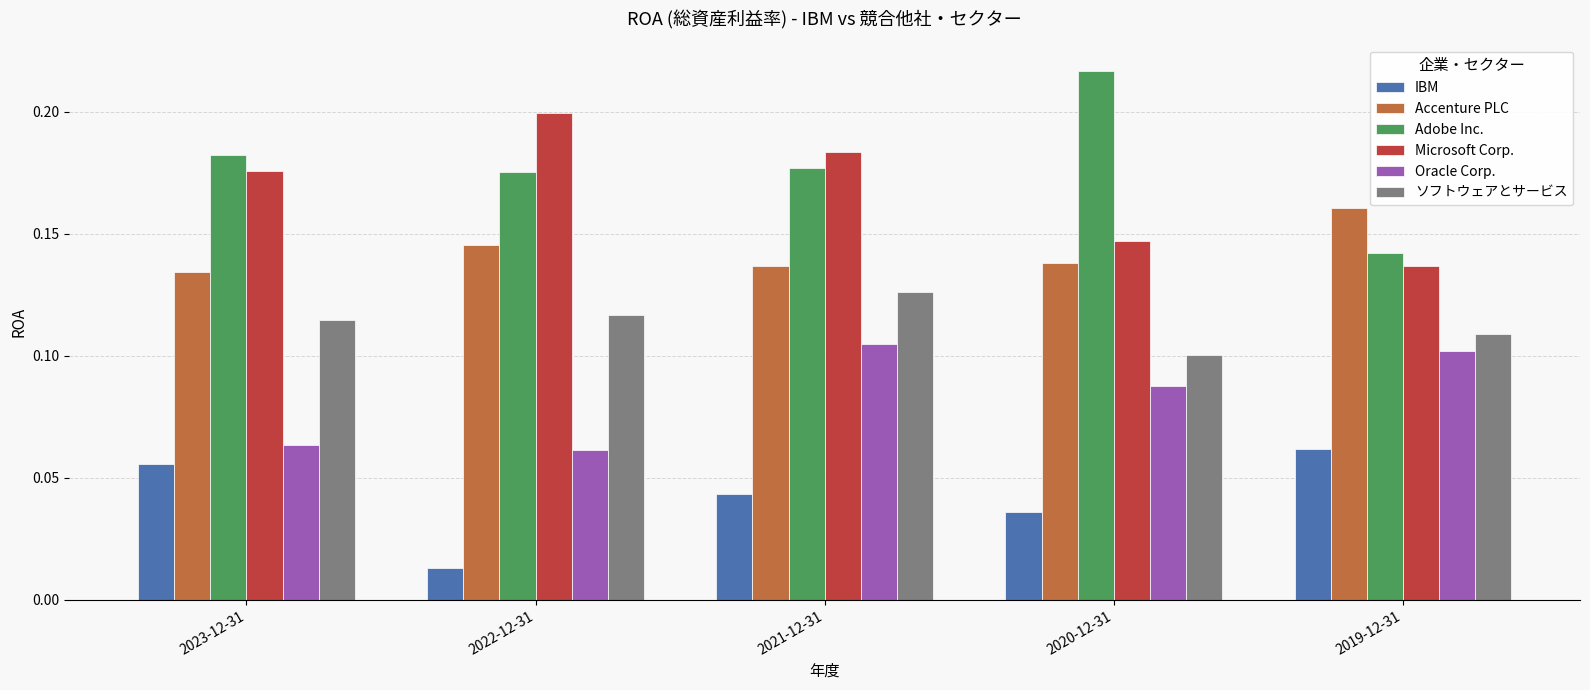

What is the label of the 3rd bar from the left?

2021-12-31